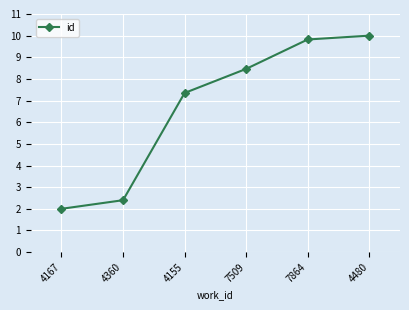

What position from the right is 4480?

1